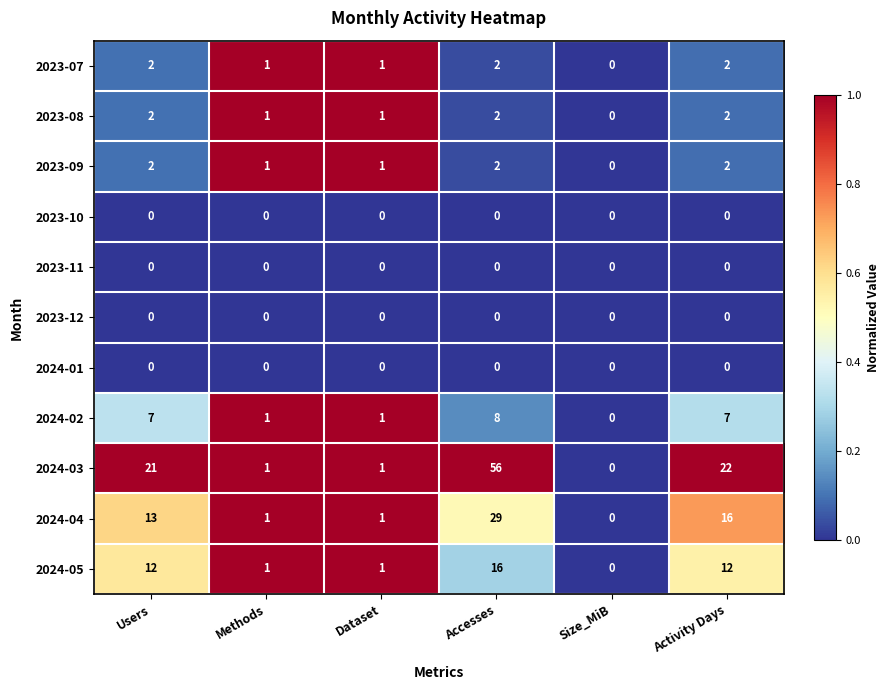

How many series are shown in this chart?

11